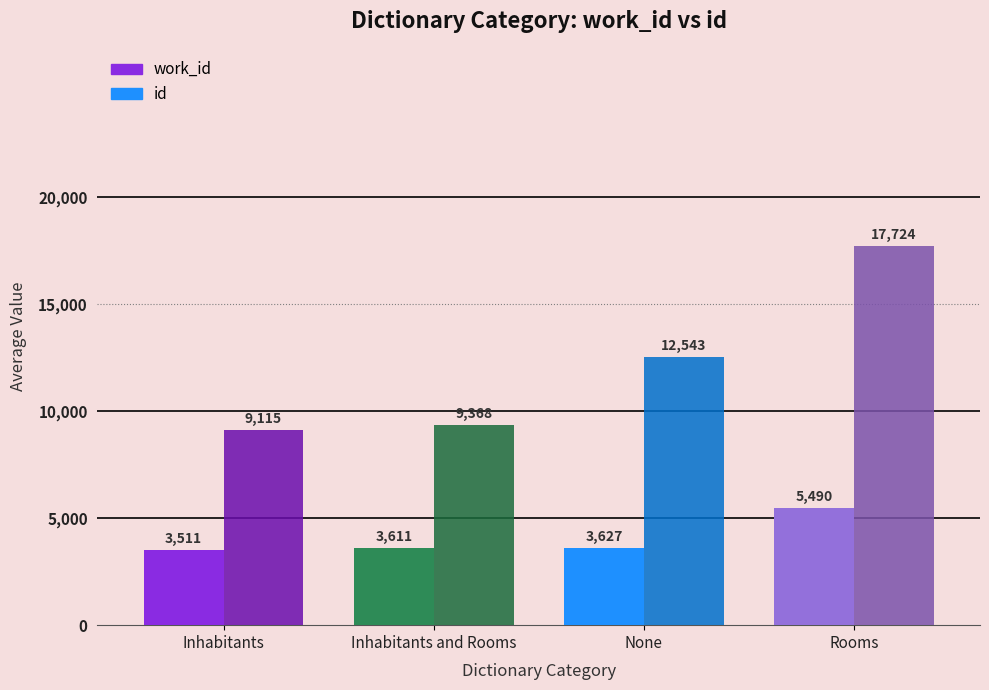

Reading left to right, extract all data points from this chart.

work_id: 3511	3611	3627	5490
id: 9115	9368	12543	17724